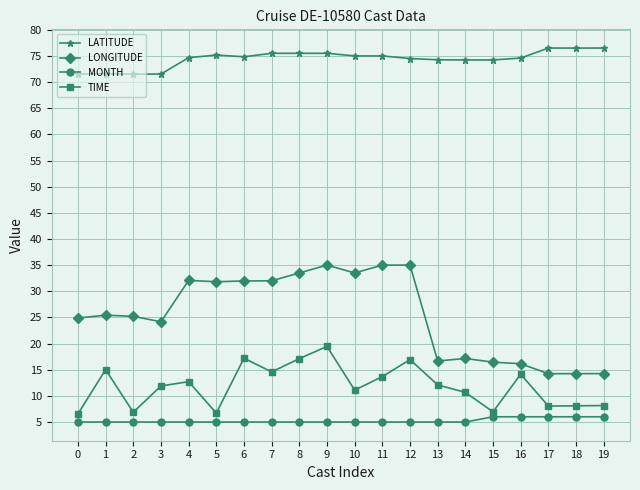

What is the total value across all series at 9?

135.0